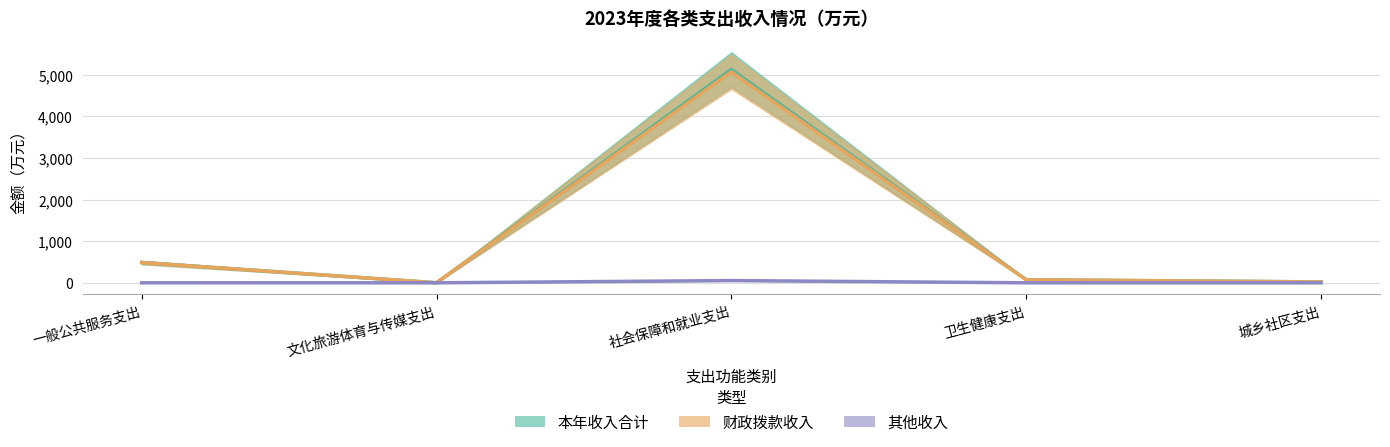

Which series has the largest total across all categories?

本年收入合计